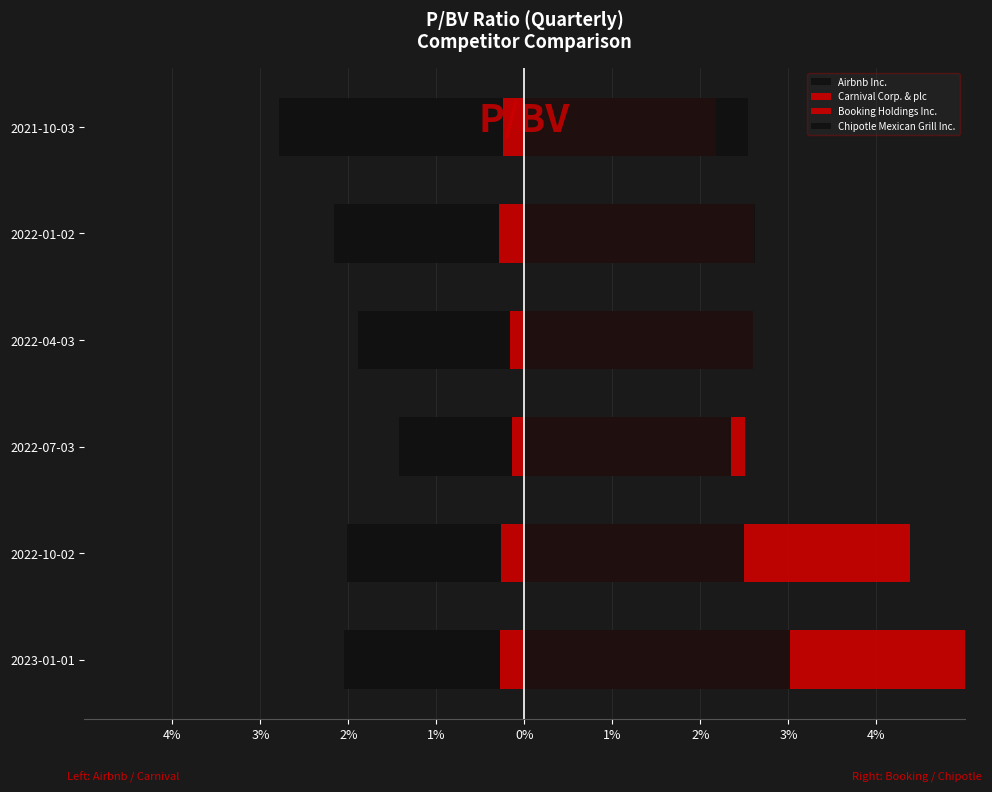

List the series in order of their overall mean, highest first.

Booking Holdings Inc., Chipotle Mexican Grill Inc., Carnival Corp. & plc, Airbnb Inc.